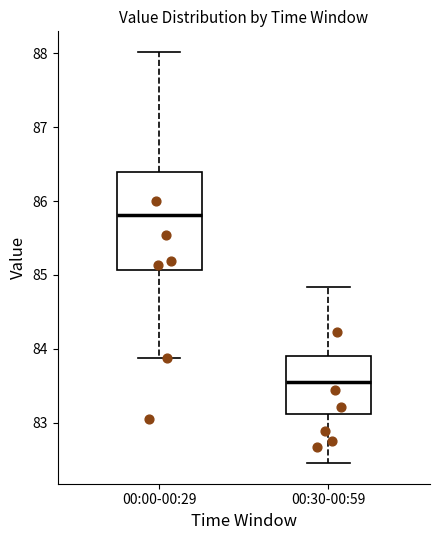

Reading left to right, read every box against the y-axis: the position of its median line, the range the box covers, and the ends of its whiskers. The values are not printed on the chart, so give them approximately, as read against the axis.

00:00-00:29: median 85.8, box 85.1 to 86.4, whiskers 83.9 to 88.0
00:30-00:59: median 83.6, box 83.1 to 83.9, whiskers 82.5 to 84.8